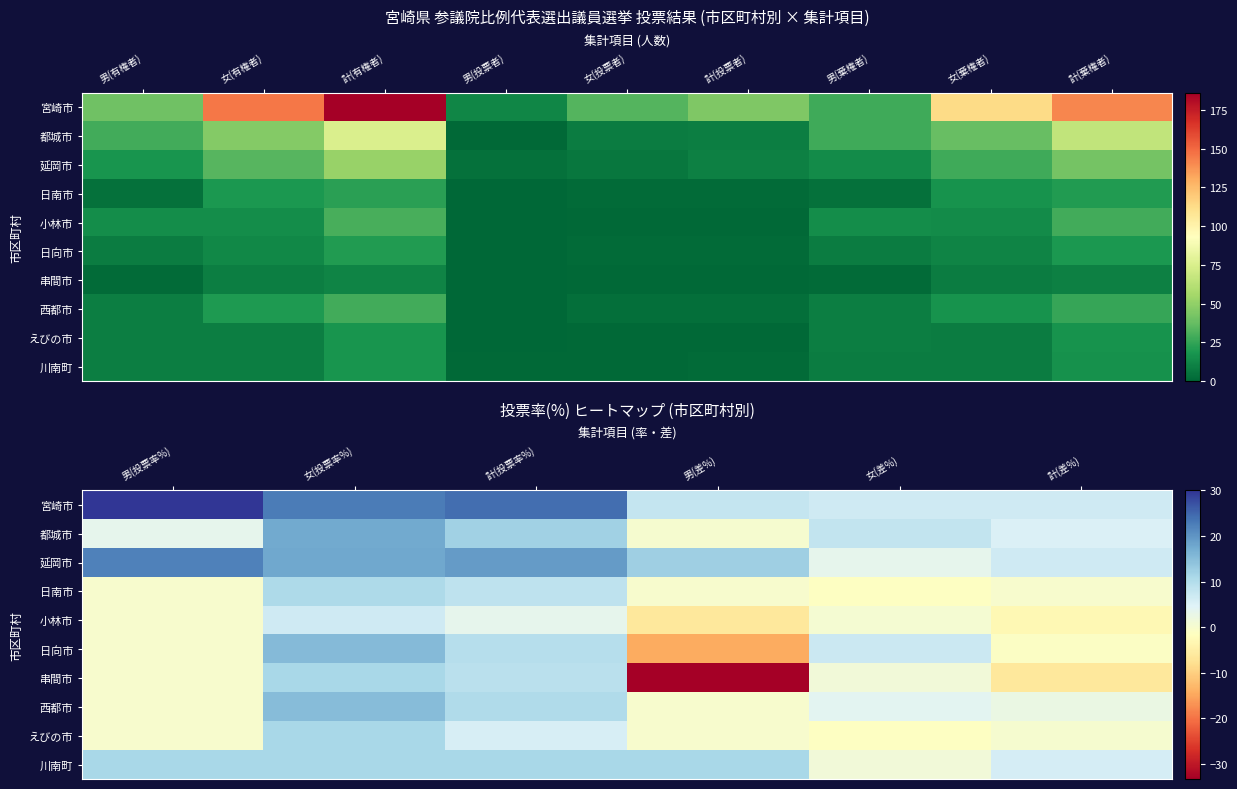

At 計(差%), list the series in order from largest to smallest.

宮崎市, 延岡市, 川南町, 都城市, 西都市, えびの市, 日南市, 日向市, 小林市, 串間市